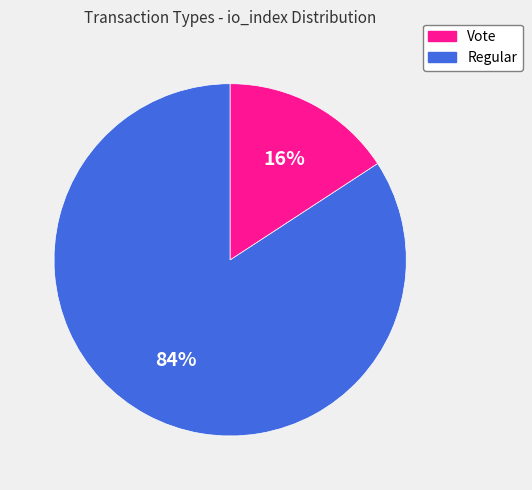

To the nearest percent, what is the difference between the largest and smallest slice percentages?

68%